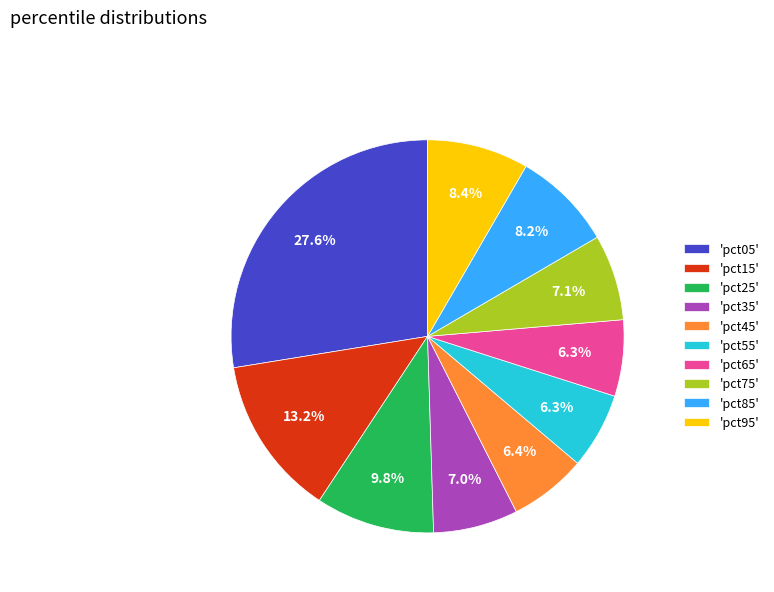

Which has a higher value, 'pct95' or 'pct55'?

'pct95'